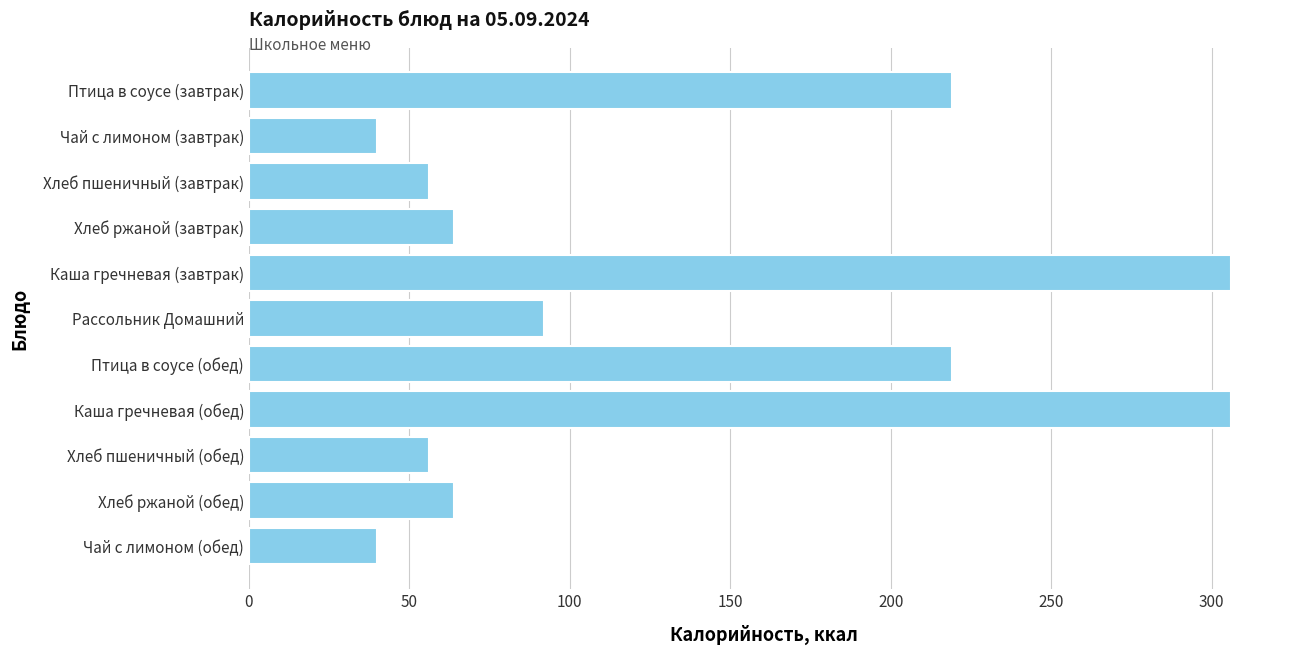

Are the bars grouped side by side (vs. stacked)?

No